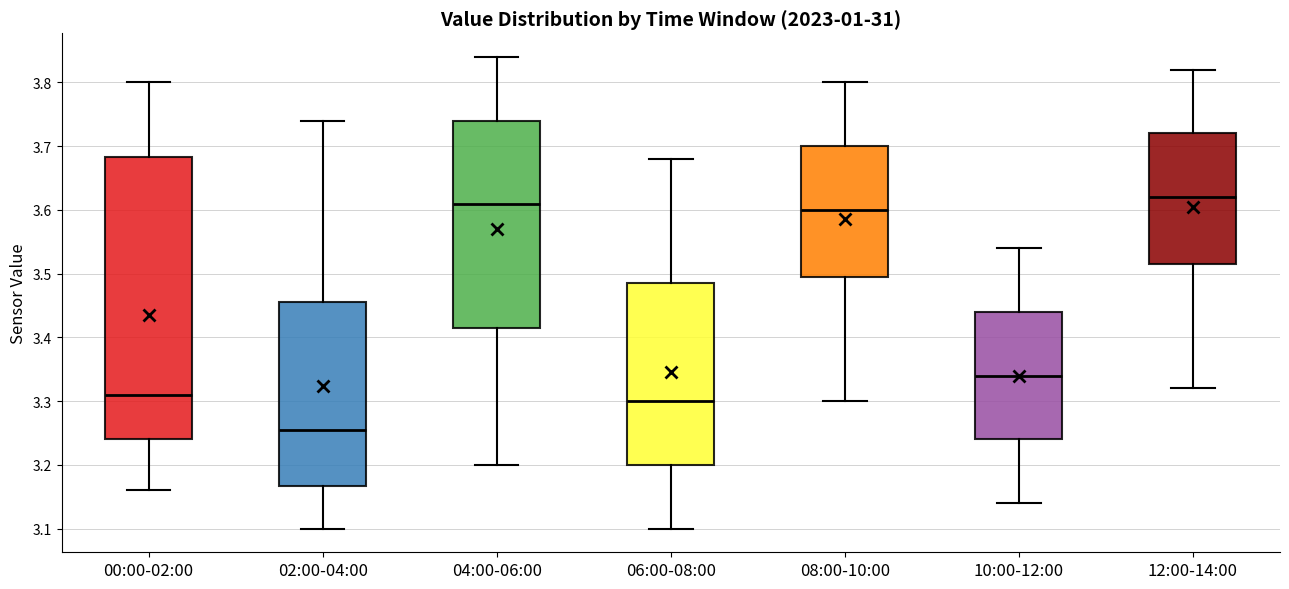

Where is the upper edge of the box for 10:00-12:00 on the y-axis? The values are not printed on the chart, so give them approximately, as read against the axis.

3.44